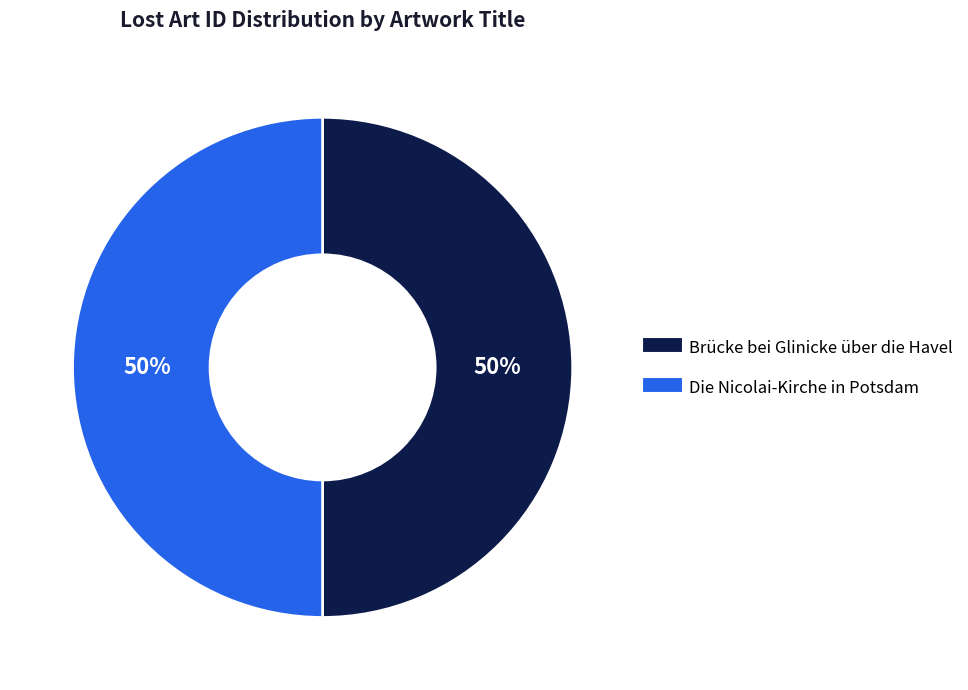

Combined, do Die Nicolai-Kirche in Potsdam and Brücke bei Glinicke über die Havel account for over 50%?

Yes